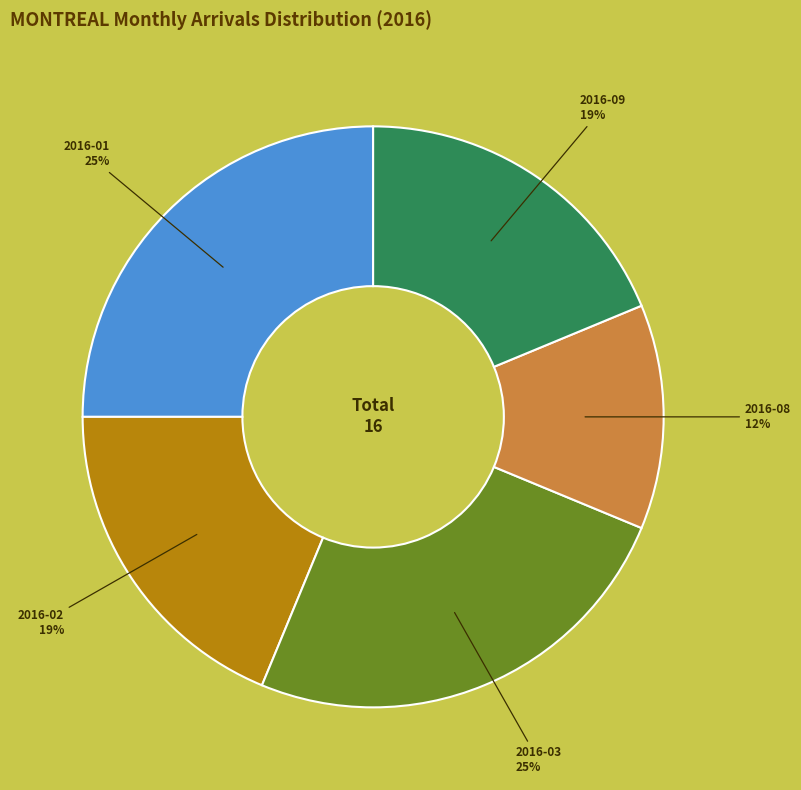

How many slices are in this pie chart?

5